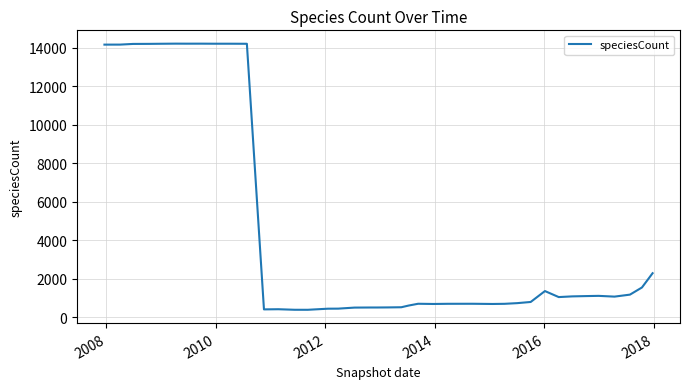

What is the difference between the maximum and minimum values?

13817